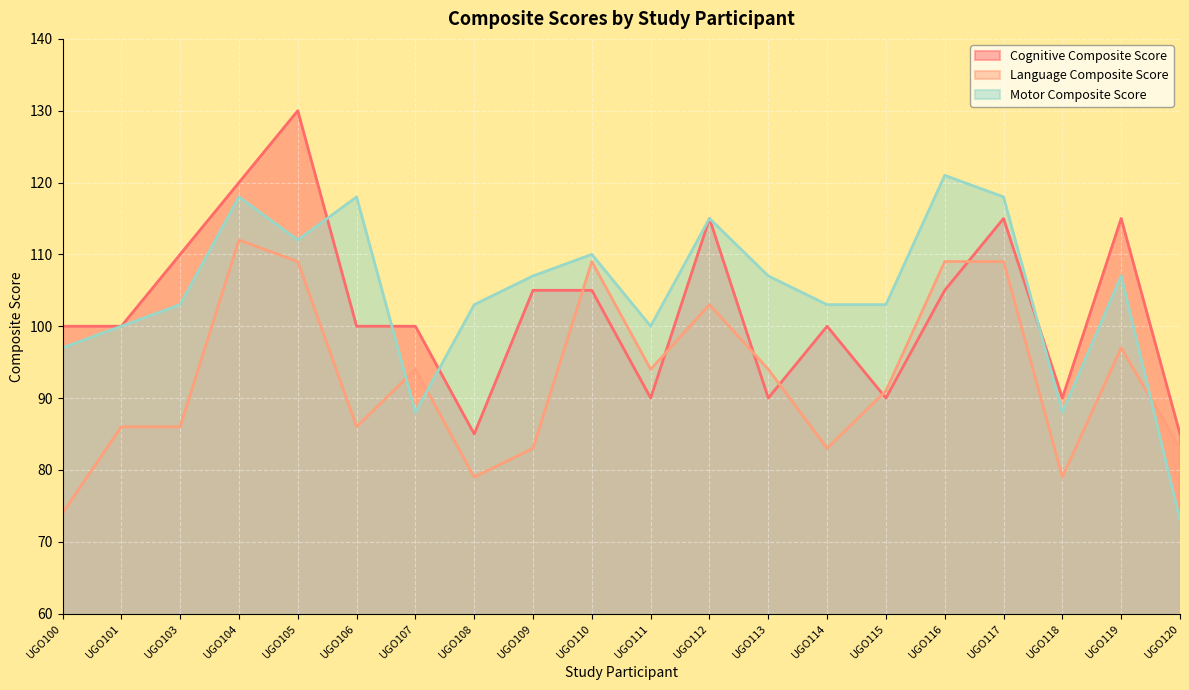

After their last crossing, which series has the higher values: Motor Composite Score or Cognitive Composite Score?

Cognitive Composite Score